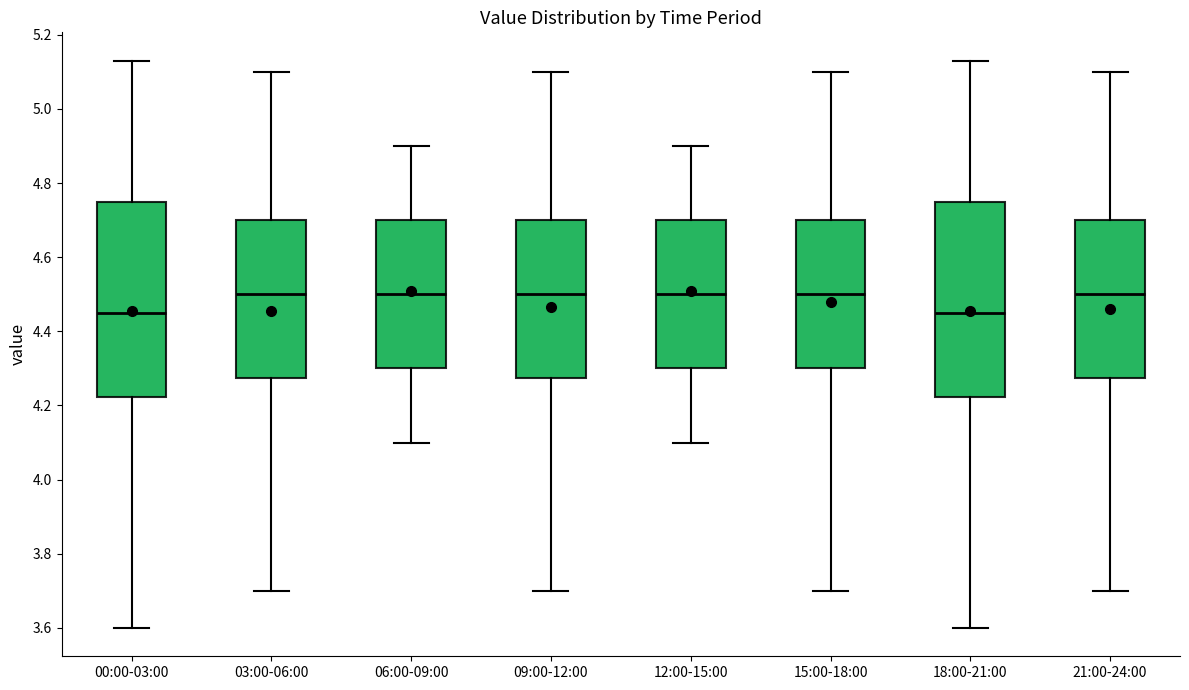

Reading left to right, read every box against the y-axis: the position of its median line, the range the box covers, and the ends of its whiskers. The values are not printed on the chart, so give them approximately, as read against the axis.

00:00-03:00: median 4.46, box 4.22 to 4.74, whiskers 3.60 to 5.14
03:00-06:00: median 4.50, box 4.28 to 4.70, whiskers 3.70 to 5.10
06:00-09:00: median 4.50, box 4.30 to 4.70, whiskers 4.10 to 4.90
09:00-12:00: median 4.50, box 4.28 to 4.70, whiskers 3.70 to 5.10
12:00-15:00: median 4.50, box 4.30 to 4.70, whiskers 4.10 to 4.90
15:00-18:00: median 4.50, box 4.30 to 4.70, whiskers 3.70 to 5.10
18:00-21:00: median 4.46, box 4.22 to 4.74, whiskers 3.60 to 5.14
21:00-24:00: median 4.50, box 4.28 to 4.70, whiskers 3.70 to 5.10